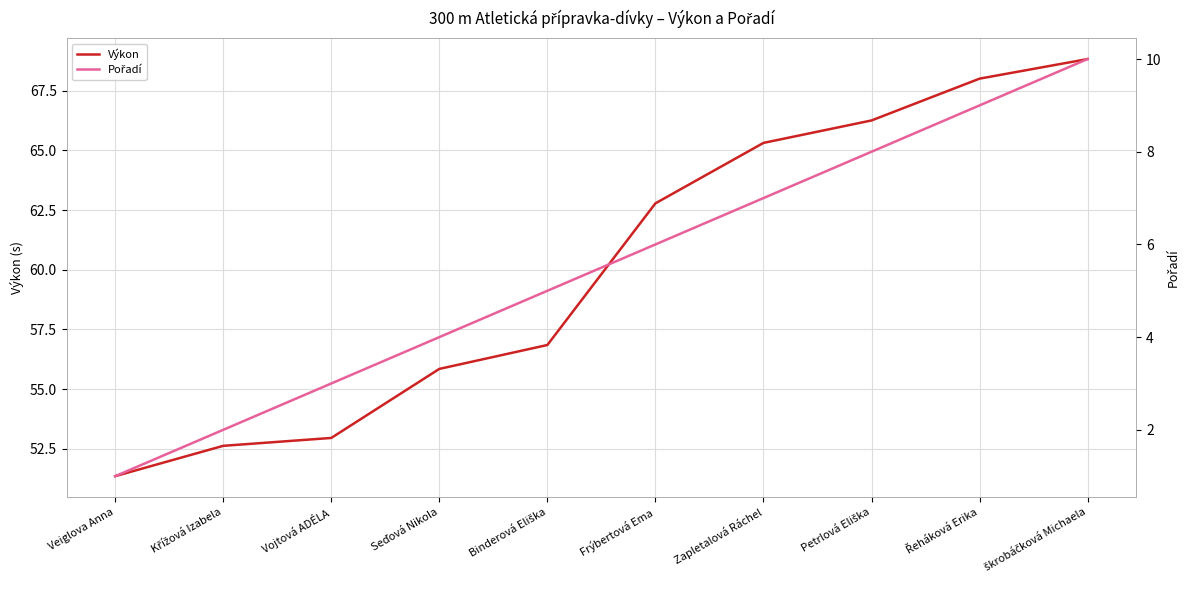

Rank the series by their maximum value, from lowest to highest.

Pořadí, Výkon